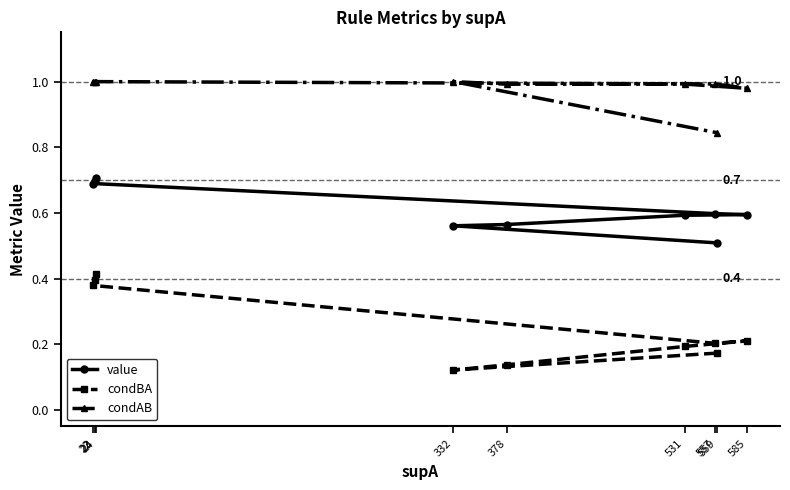

Reading right to left, what are all the values shown in this chart?

value: 0.5	0.6	0.6	0.6	0.6	0.6	0.7	0.7	0.7
condBA: 0.2	0.1	0.1	0.2	0.2	0.2	0.4	0.4	0.4
condAB: 0.8	1.0	1.0	1.0	1.0	1.0	1.0	1.0	1.0